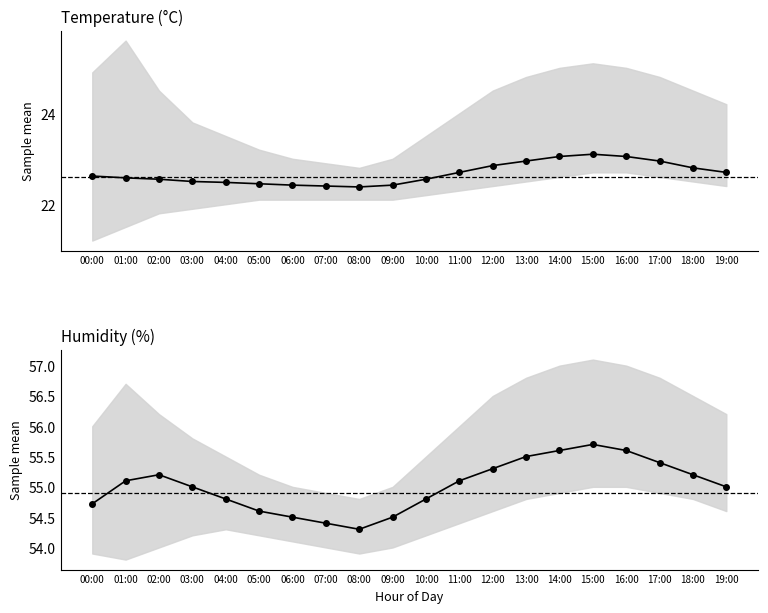

In temperature, how many points are lower than both neighbors (excluding endpoints)?

1